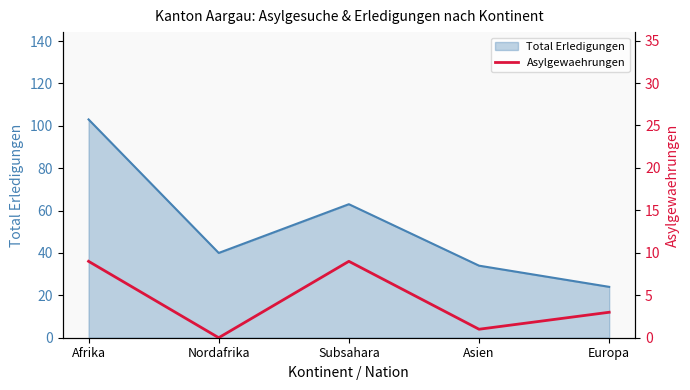

Where is the data nearest to the value 4?

Europa